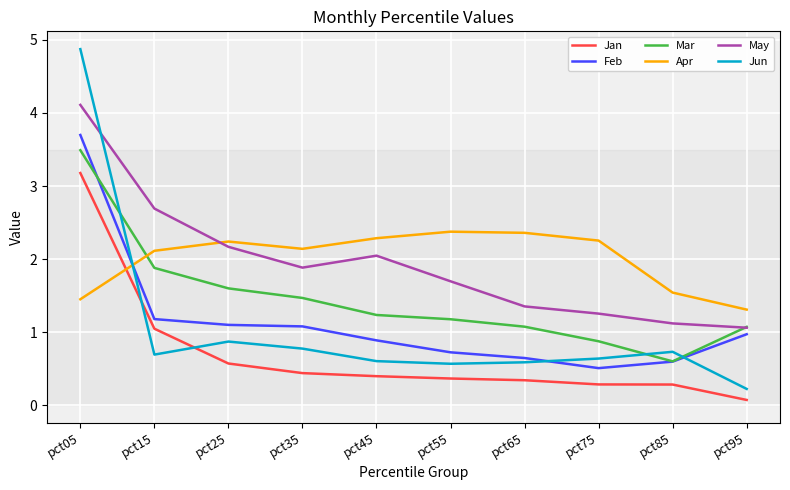

What is the approximate value of May at pct15?

2.7